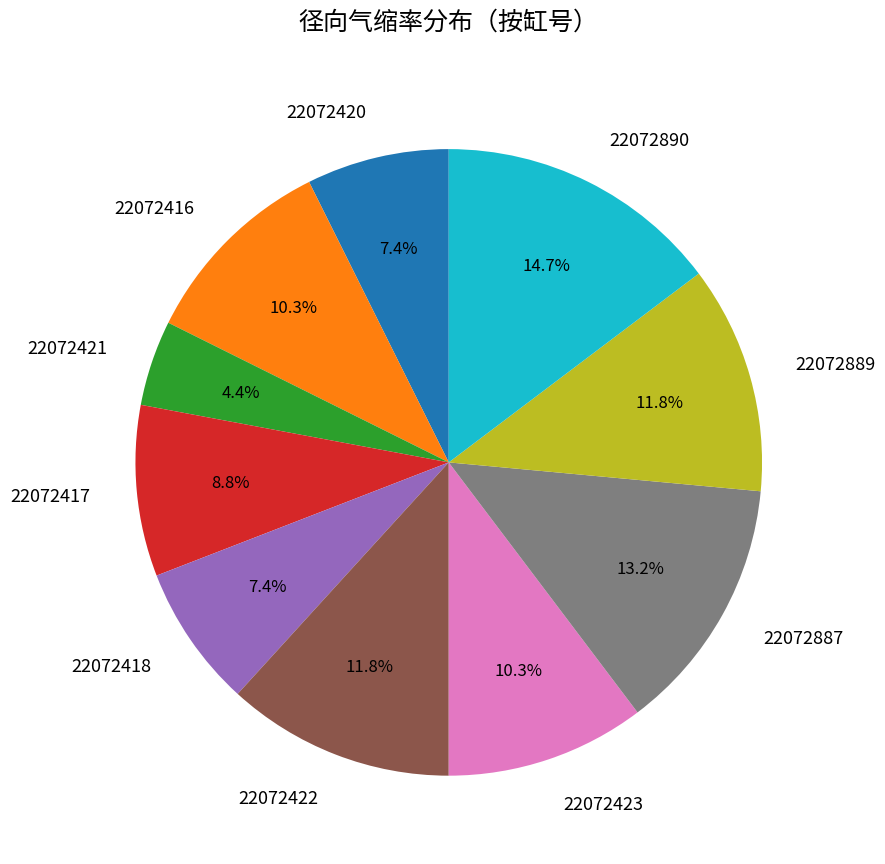

To the nearest percent, what percentage of the pie is 22072889?

12%